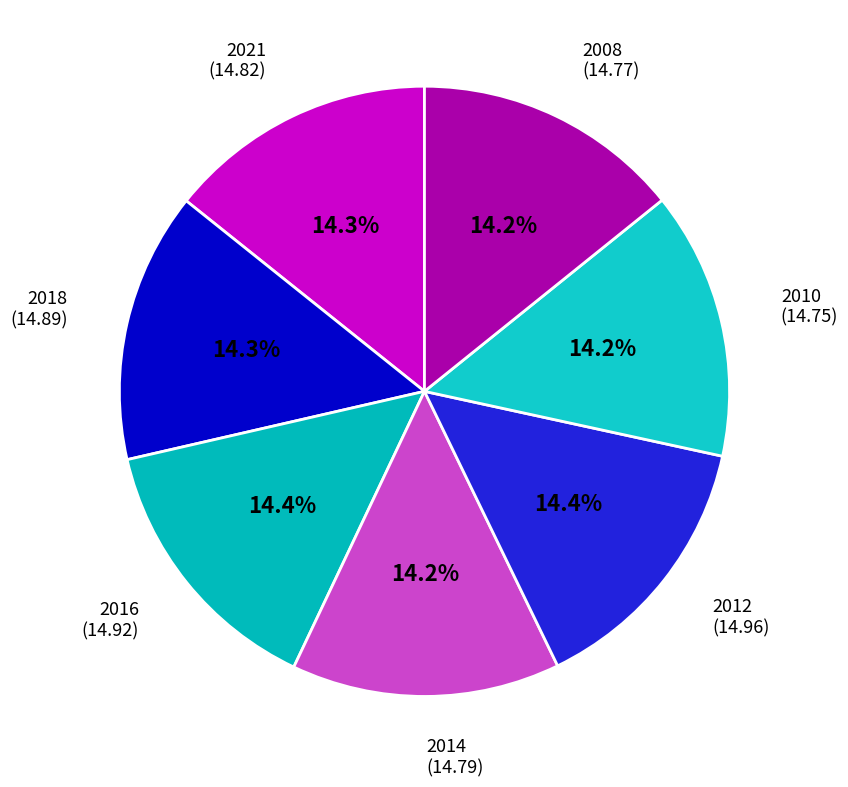

How many segments does this pie chart have?

7